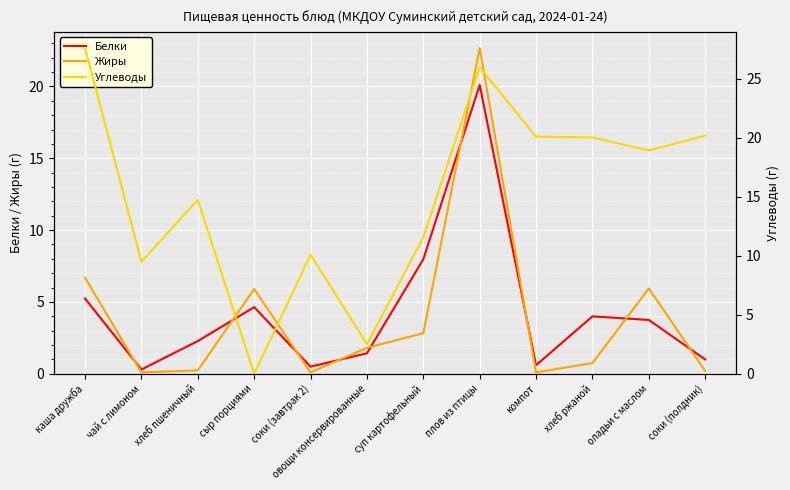

What is the sum of the Углеводы values at хлеб пшеничный and каша дружба?

42.4